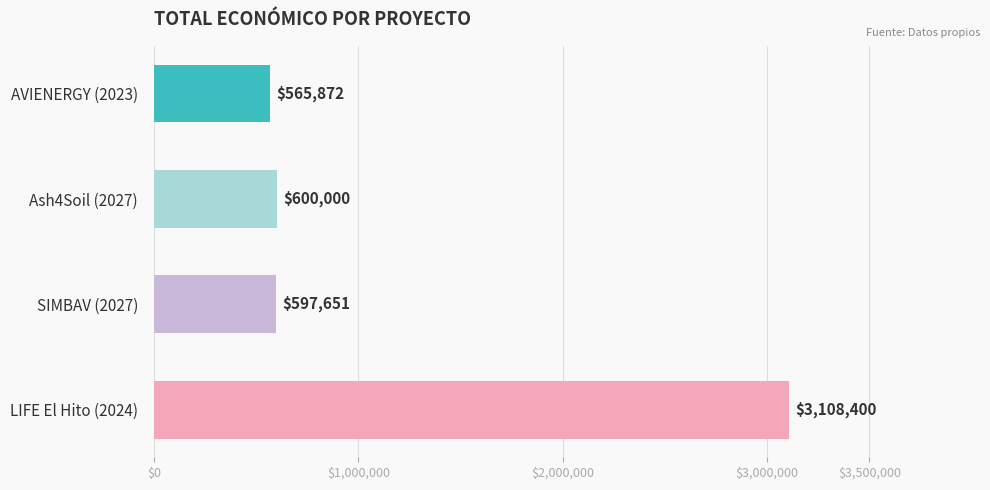

How many values are below 600000?

2